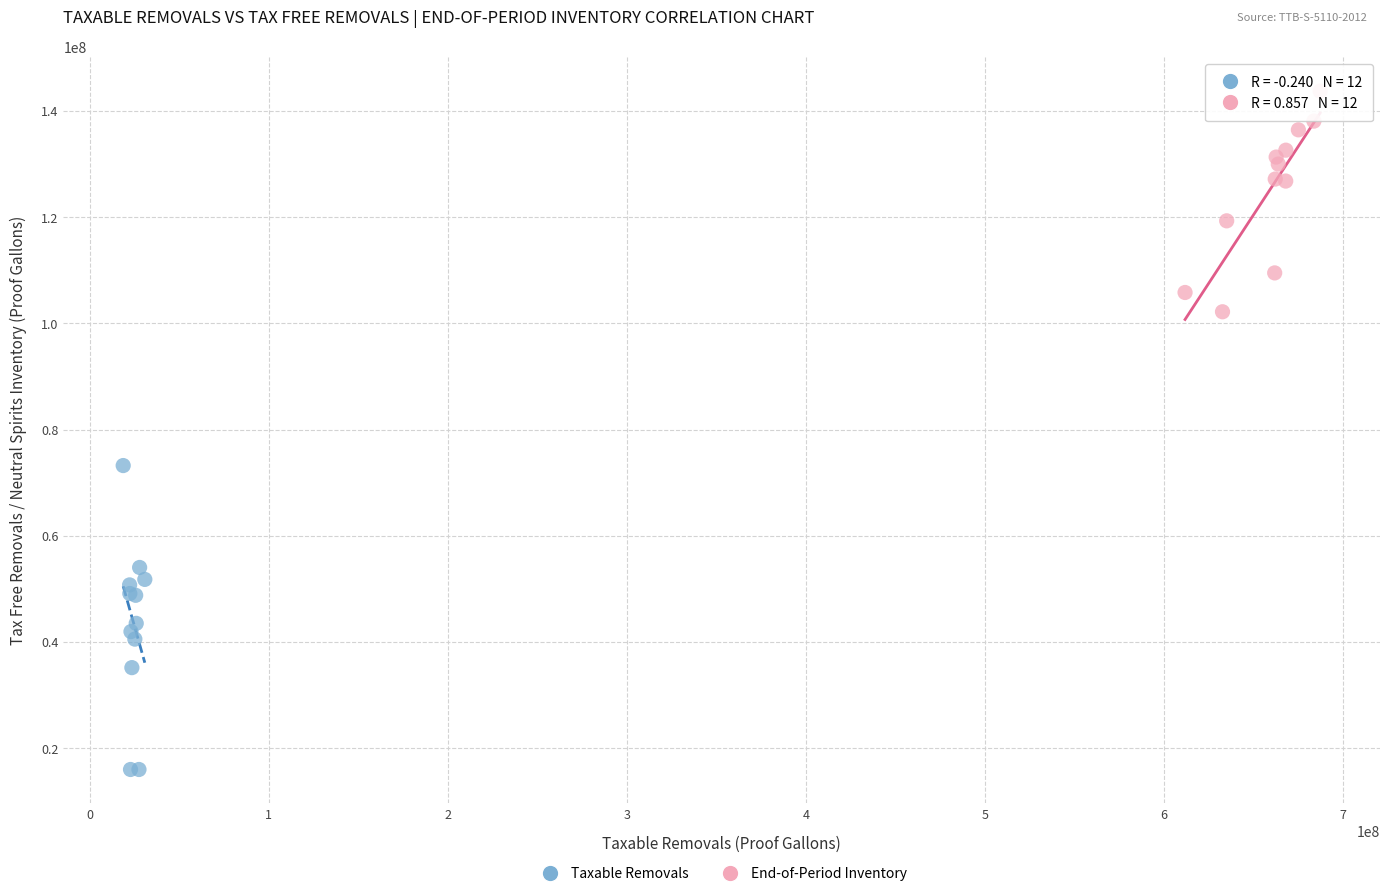

Which series has the largest Y range (max minus min)?

Taxable Removals